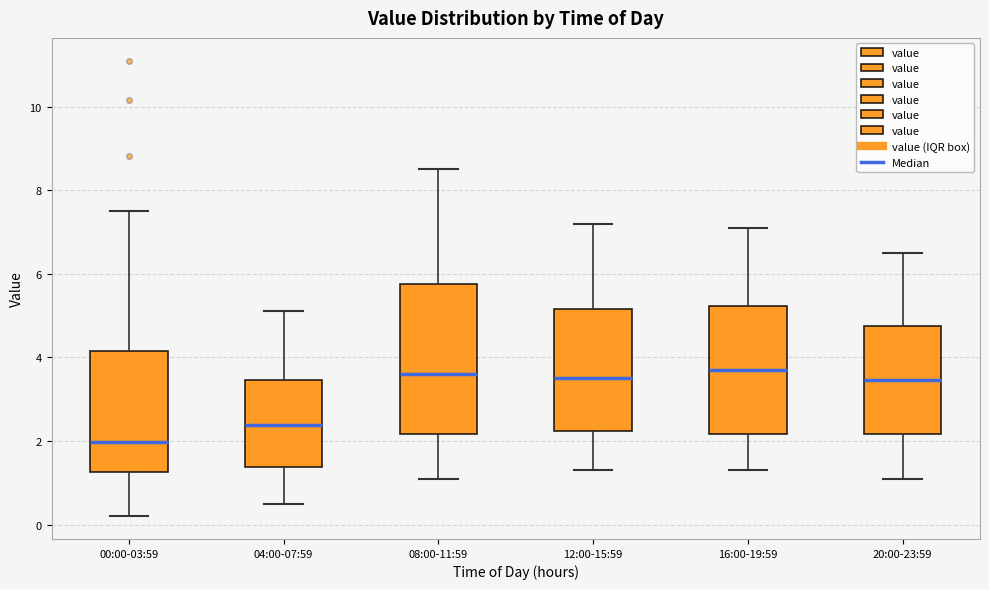

Reading left to right, transcribe this box plot: for each box, give where its median line is, the range the box spans, and where its two whiskers end, as read against the y-axis. The values are not printed on the chart, so give them approximately, as read against the axis.

00:00-03:59: median 2.0, box 1.2 to 4.2, whiskers 0.2 to 7.6
04:00-07:59: median 2.4, box 1.4 to 3.4, whiskers 0.6 to 5.2
08:00-11:59: median 3.6, box 2.2 to 5.8, whiskers 1.2 to 8.6
12:00-15:59: median 3.6, box 2.2 to 5.2, whiskers 1.4 to 7.2
16:00-19:59: median 3.8, box 2.2 to 5.2, whiskers 1.4 to 7.2
20:00-23:59: median 3.4, box 2.2 to 4.8, whiskers 1.2 to 6.6